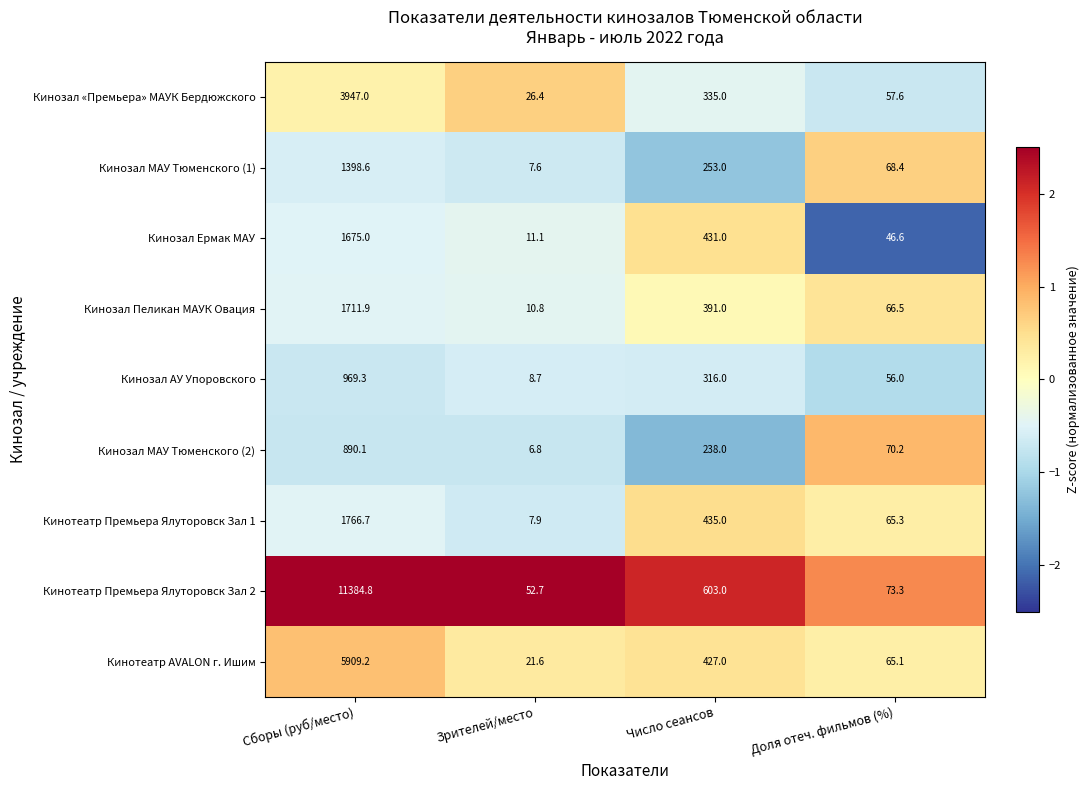

At which label is Кинозал АУ Упоровского closest to 489?

Число сеансов